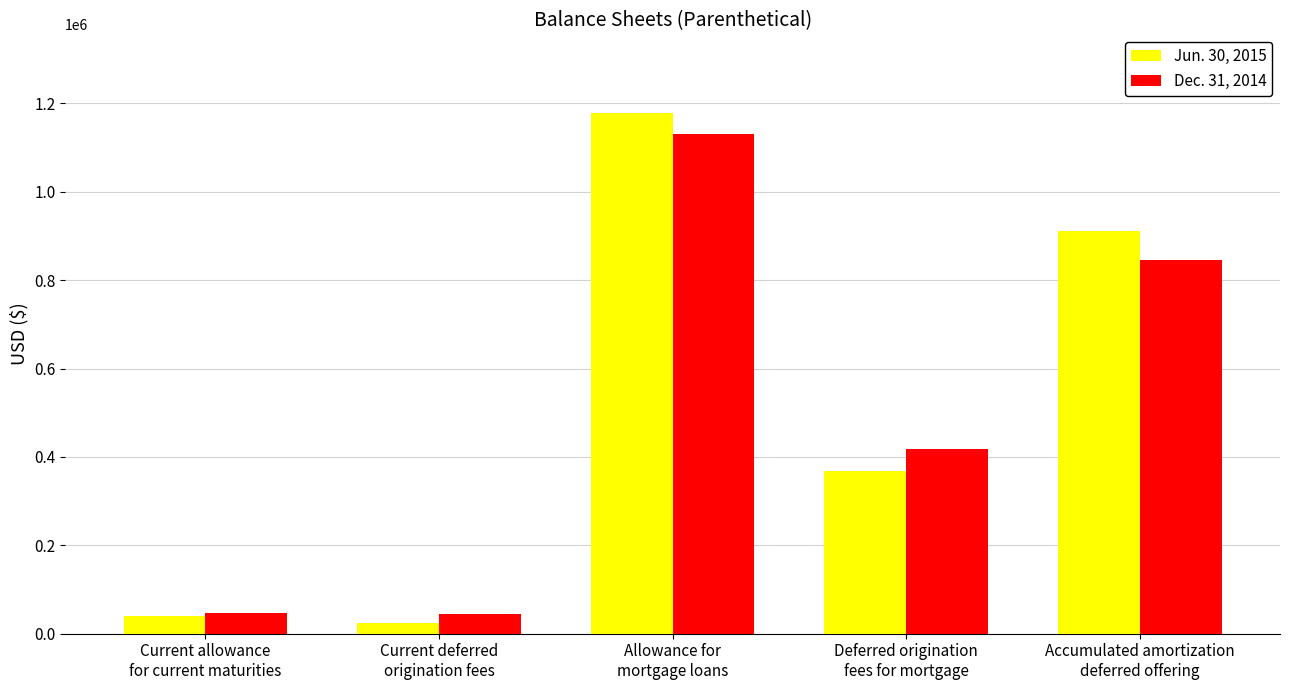

What is the smallest value displayed?

24846